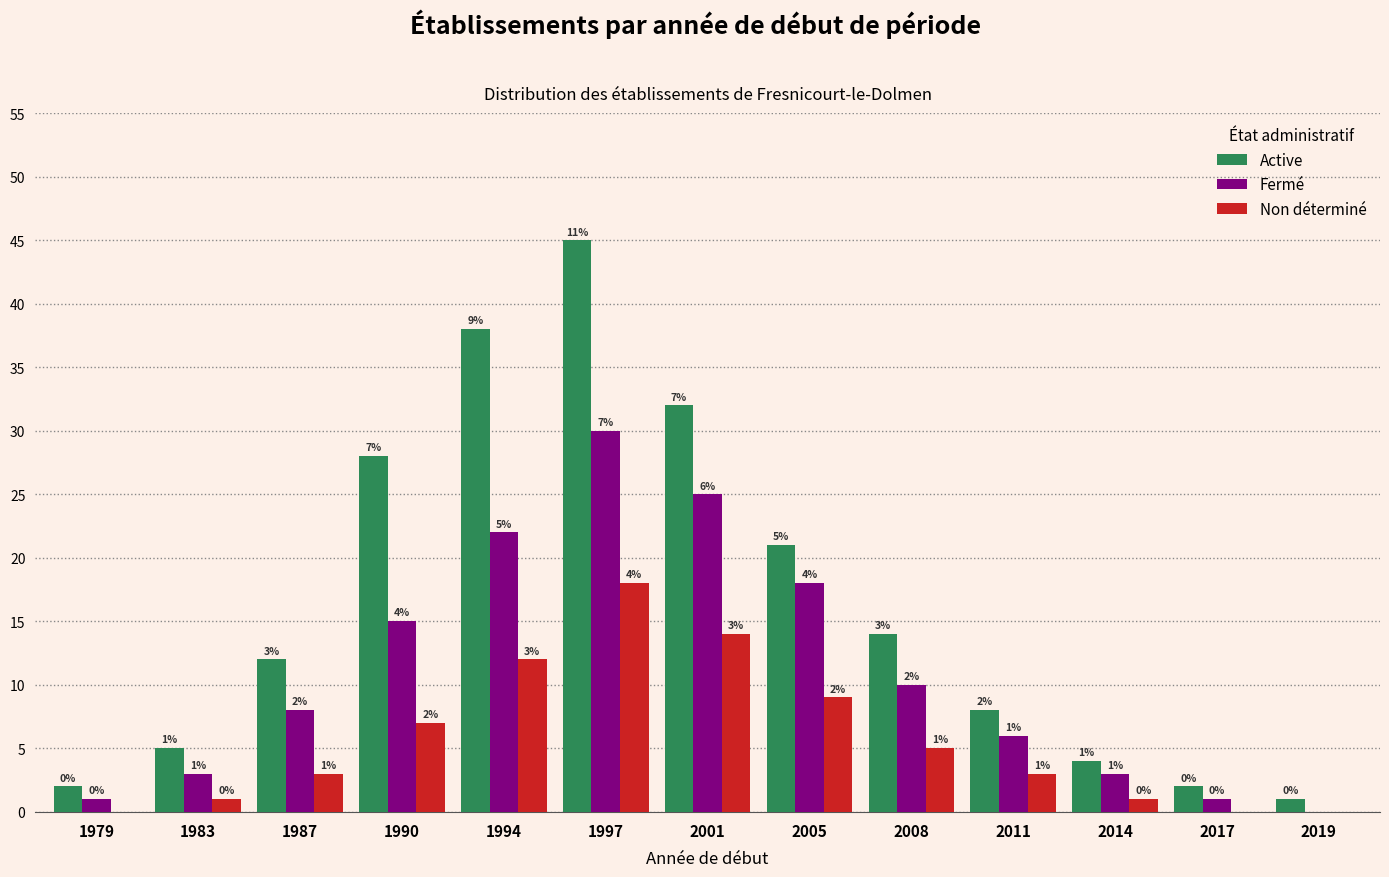

Reading left to right, list all the values displayed in this chart.

Active: 1979=2	1983=5	1987=12	1990=28	1994=38	1997=45	2001=32	2005=21	2008=14	2011=8	2014=4	2017=2	2019=1
Fermé: 1979=1	1983=3	1987=8	1990=15	1994=22	1997=30	2001=25	2005=18	2008=10	2011=6	2014=3	2017=1	2019=0
Non déterminé: 1979=0	1983=1	1987=3	1990=7	1994=12	1997=18	2001=14	2005=9	2008=5	2011=3	2014=1	2017=0	2019=0